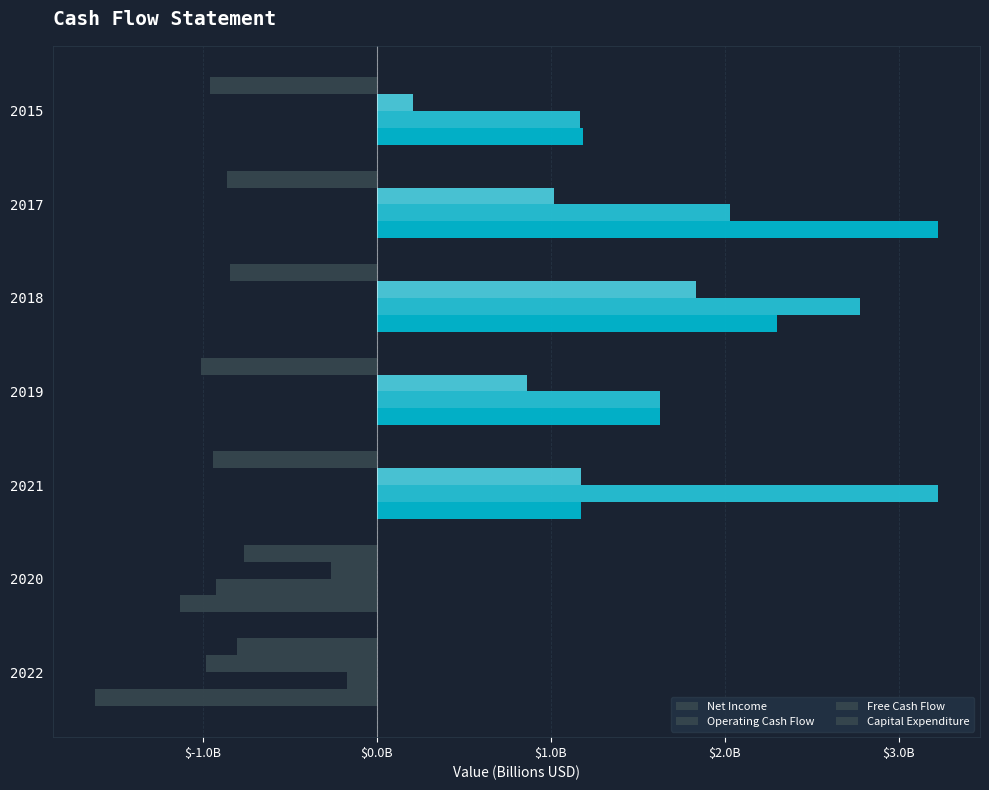

At how many categories does at least one series exceed 0?

5